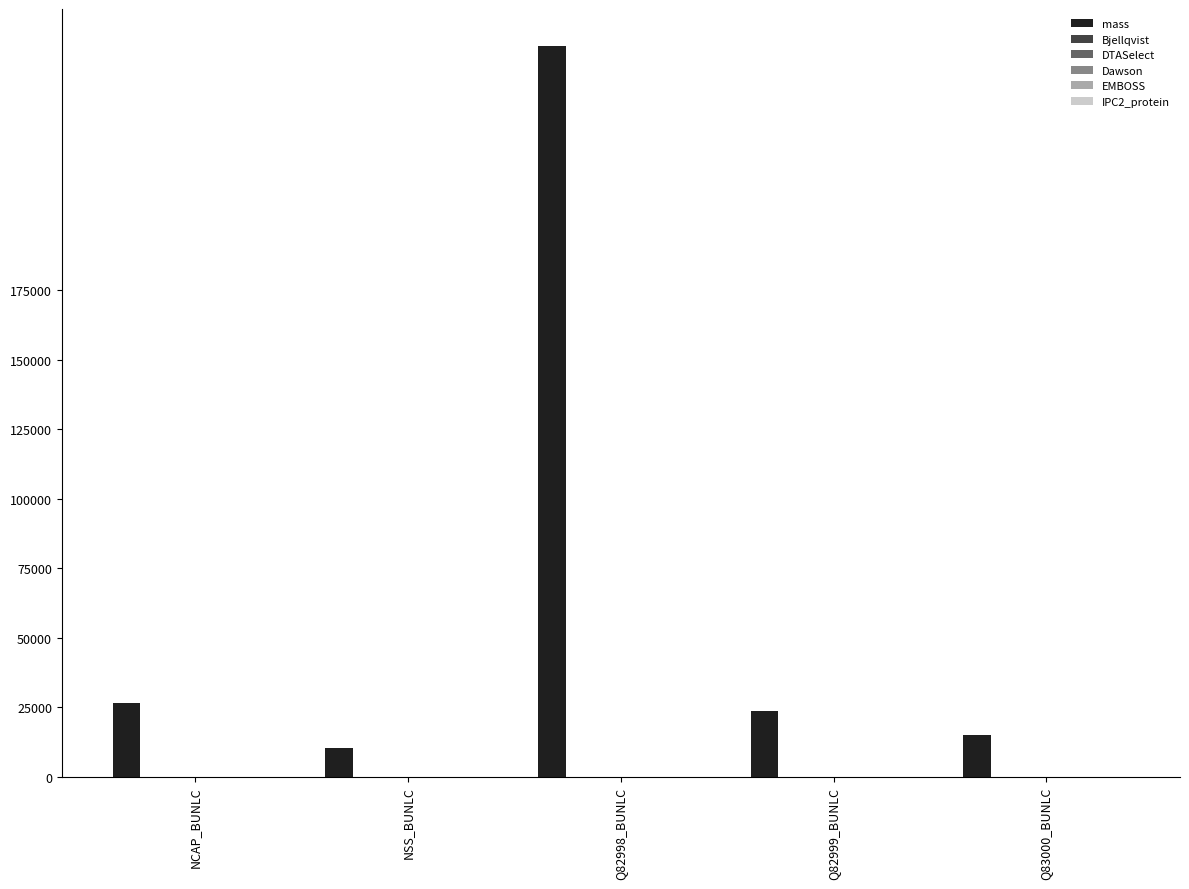

Is it true that mass equals 26530.2 at NCAP_BUNLC?

True